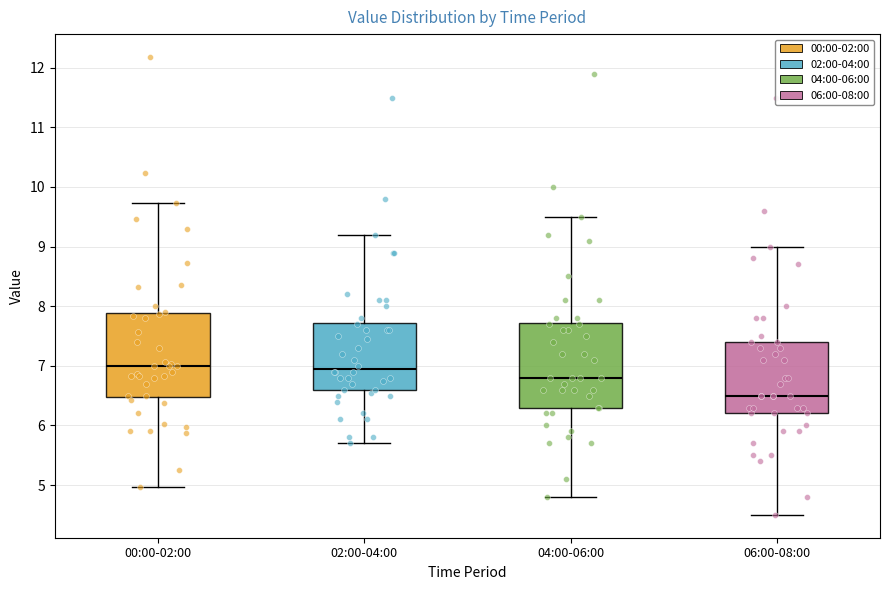

Reading left to right, read every box against the y-axis: the position of its median line, the range the box covers, and the ends of its whiskers. The values are not printed on the chart, so give them approximately, as read against the axis.

00:00-02:00: median 7.0, box 6.5 to 7.9, whiskers 5.0 to 9.7
02:00-04:00: median 7.0, box 6.6 to 7.7, whiskers 5.7 to 9.2
04:00-06:00: median 6.8, box 6.3 to 7.7, whiskers 4.8 to 9.5
06:00-08:00: median 6.5, box 6.2 to 7.4, whiskers 4.5 to 9.0